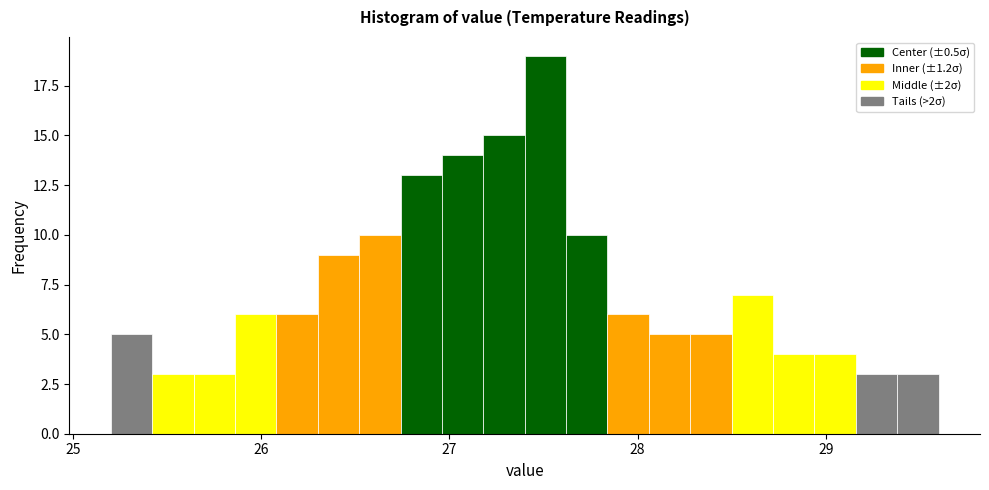

Around what value on the x-axis is the tallest bar? Give the approximate position of its centre, as read against the axis.

27.5